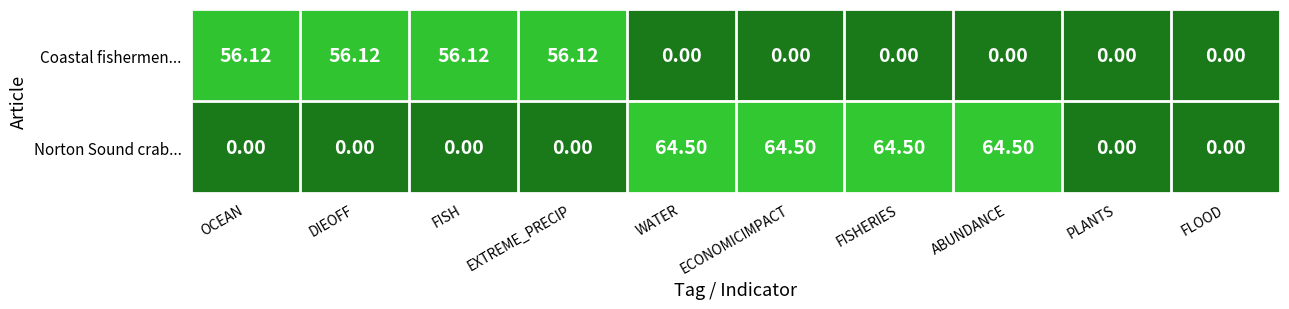

Rank the series by their average value, from lowest to highest.

Coastal fishermen..., Norton Sound crab...